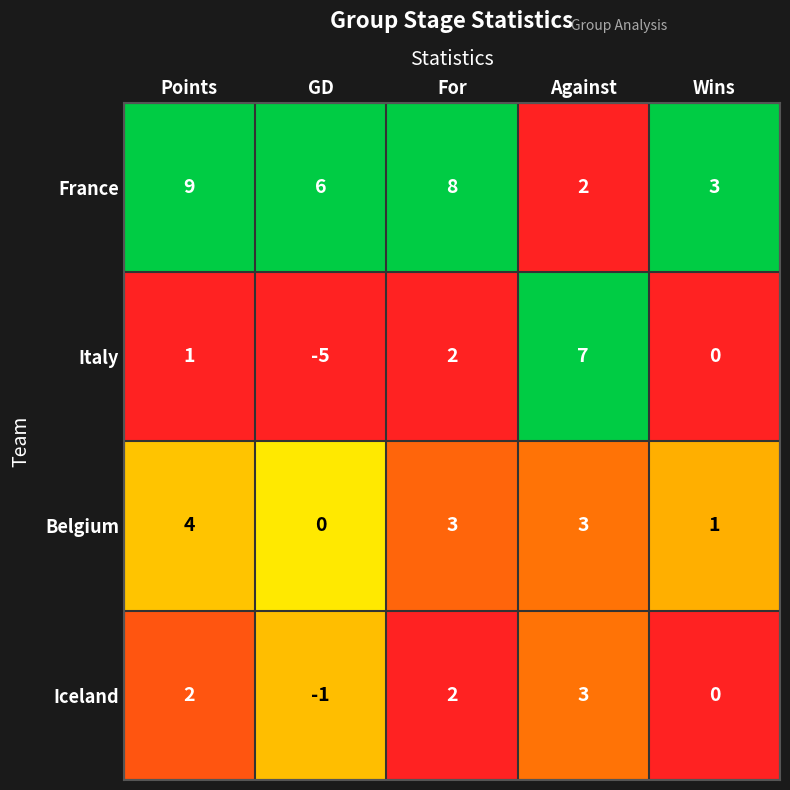

Reading left to right, transcribe all the data shown in this chart.

France: Points=9	GD=6	For=8	Against=2	Wins=3
Italy: Points=1	GD=-5	For=2	Against=7	Wins=0
Belgium: Points=4	GD=0	For=3	Against=3	Wins=1
Iceland: Points=2	GD=-1	For=2	Against=3	Wins=0